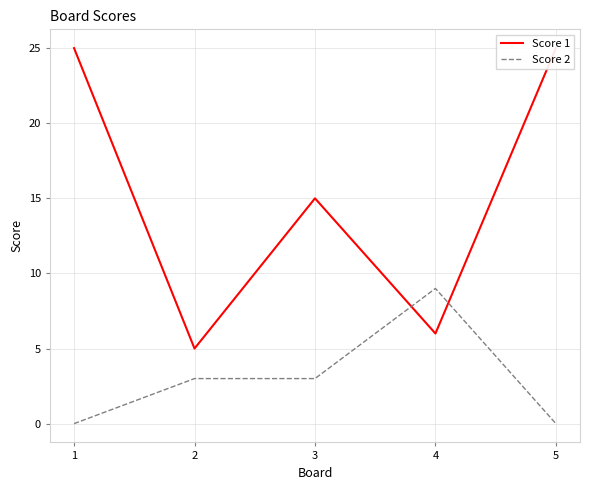

At which label is Score 2 closest to 4?

2